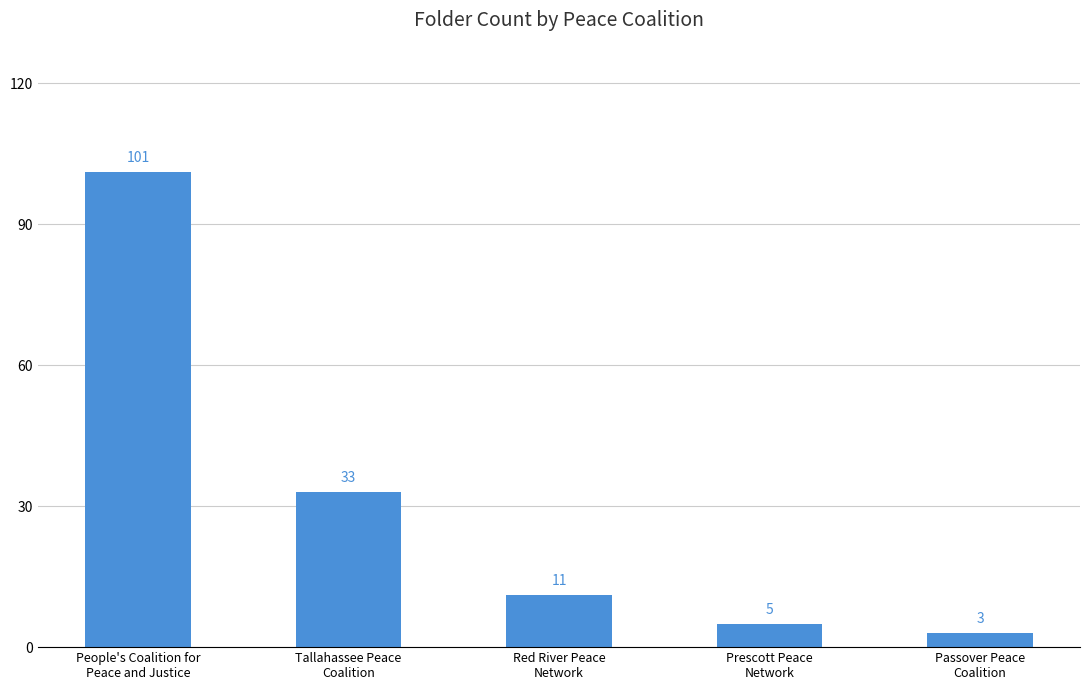

List the labels in order of value, smallest first.

Passover Peace
Coalition, Prescott Peace
Network, Red River Peace
Network, Tallahassee Peace
Coalition, People's Coalition for
Peace and Justice